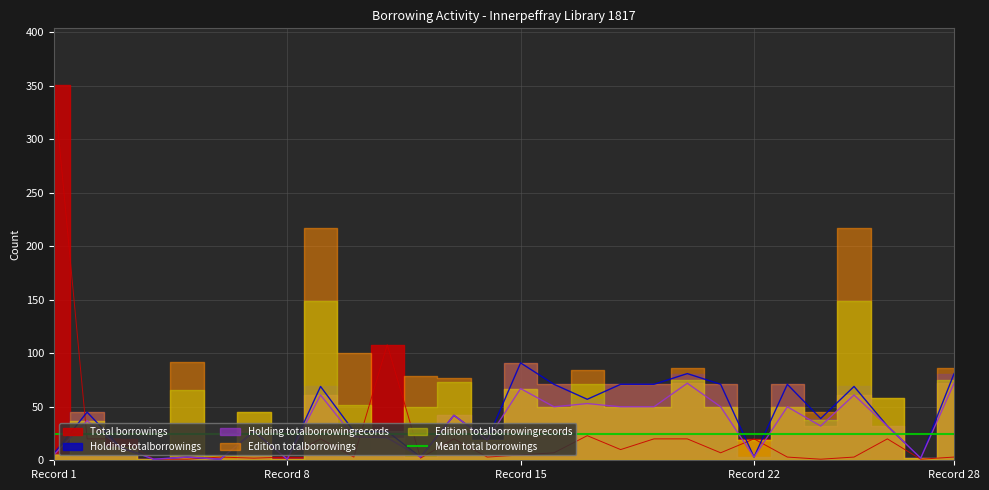

Read the Holding totalborrowings value at 20, to the nearest 5.

80